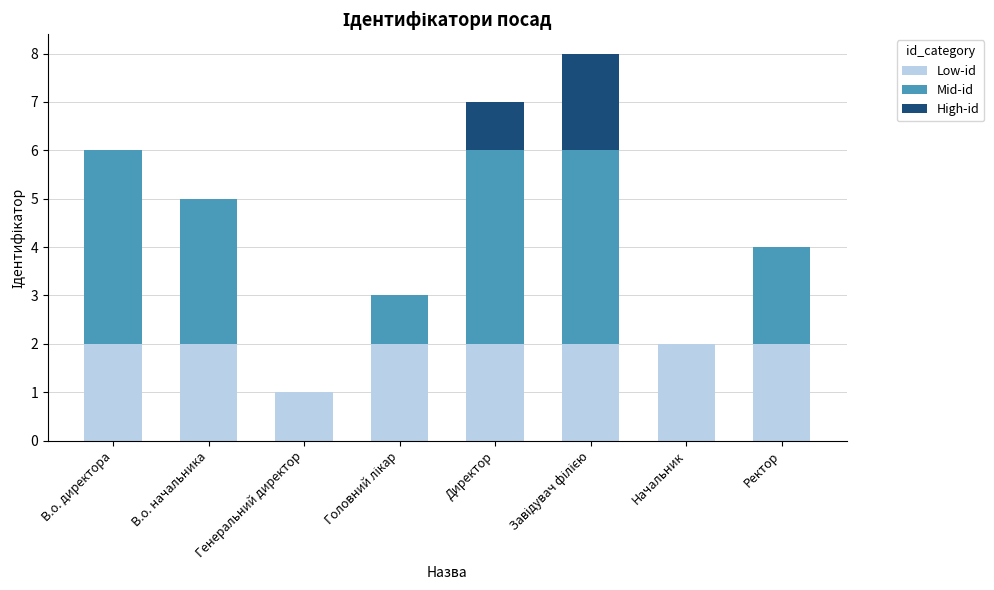

What is the total value across all series at Ректор?

4